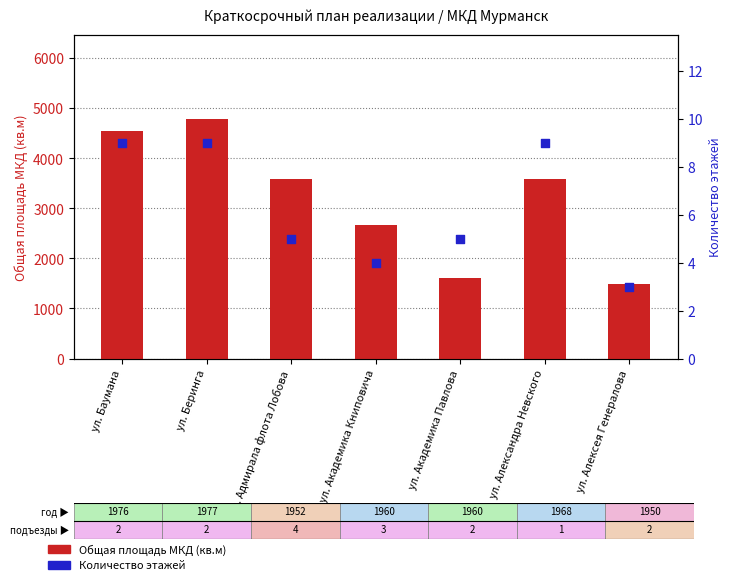

Which series has the widest spread of Y values?

Общая площадь МКД (кв.м)